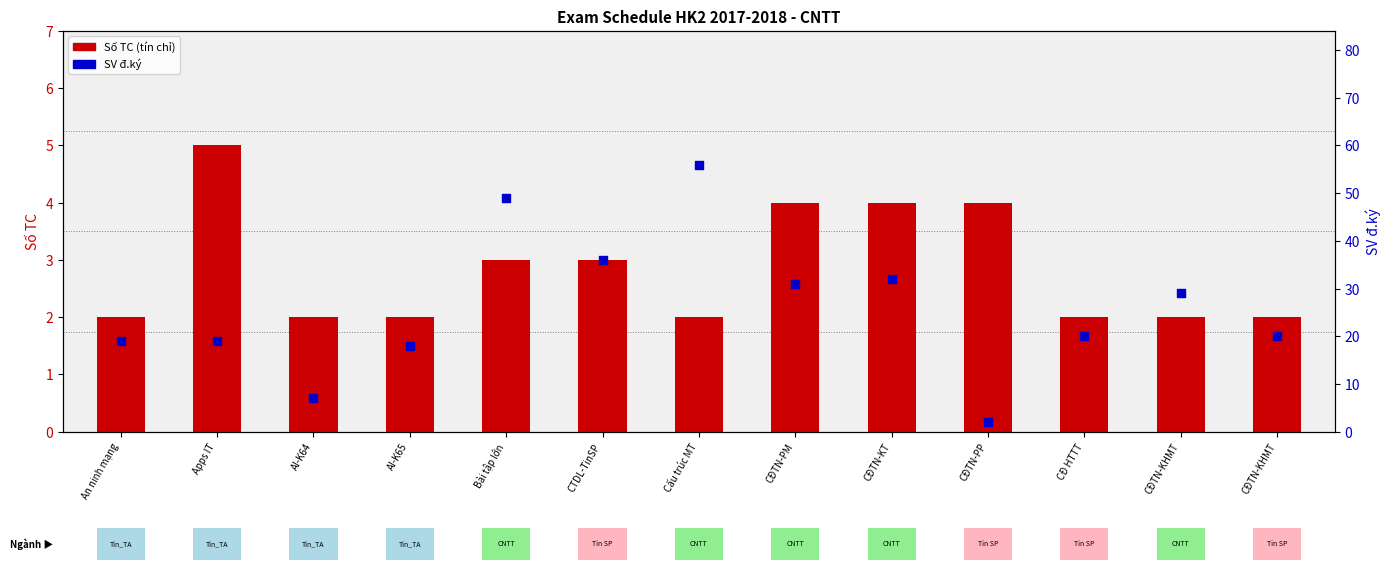

What is the total value across all series at CĐTN-KT?

36